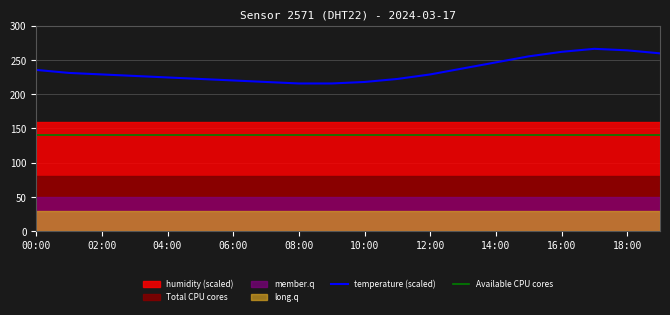

What is the label of the 19th point from the left?

18:00